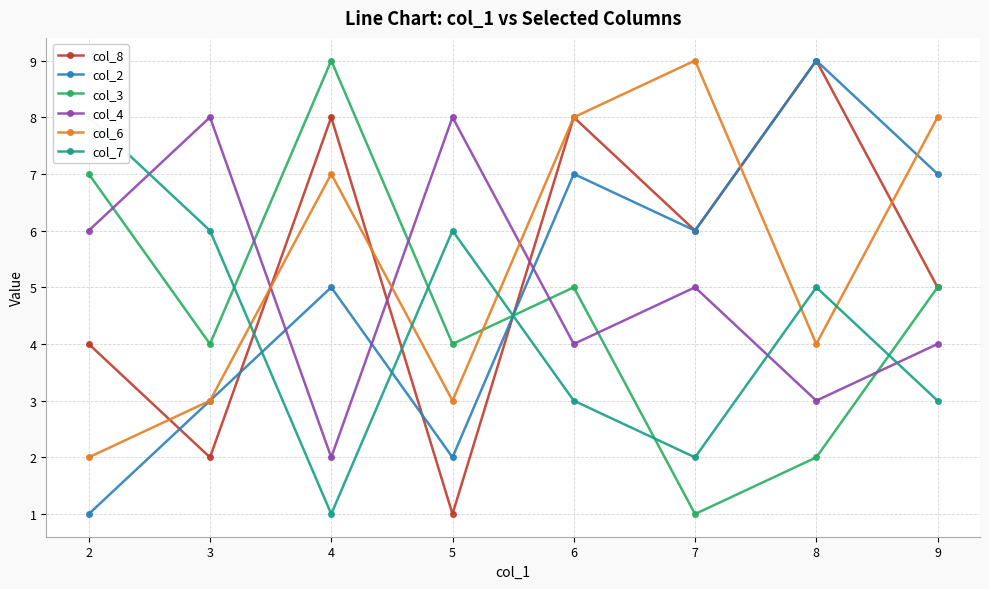

In col_7, how many points are higher than both neighbors (excluding endpoints)?

2